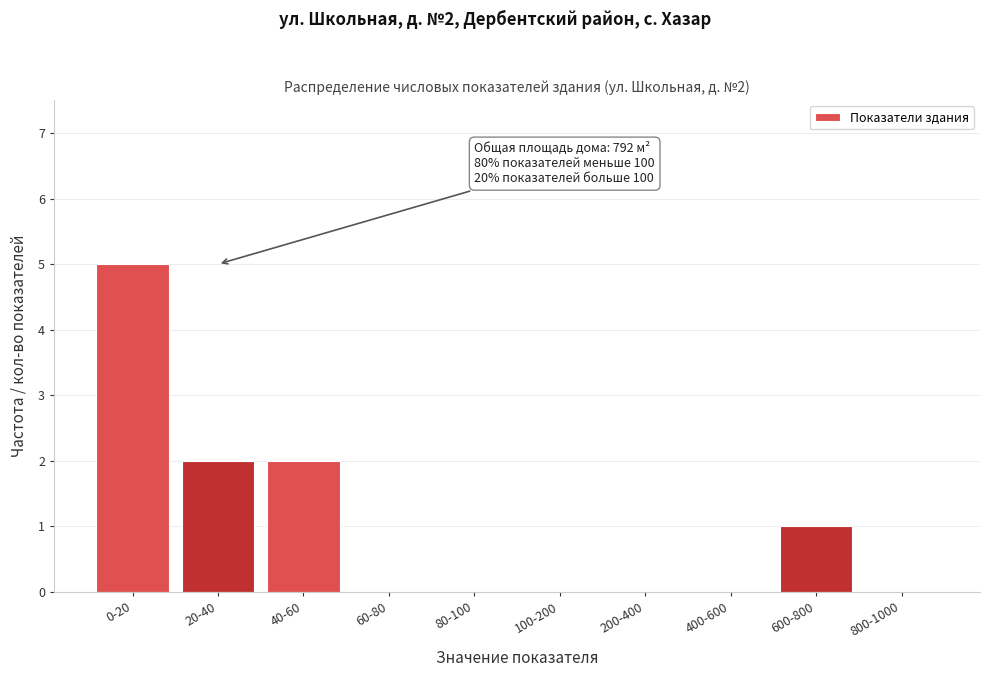

Reading right to left, what are all the values shown in this chart?

800-1000=0	600-800=1	400-600=0	200-400=0	100-200=0	80-100=0	60-80=0	40-60=2	20-40=2	0-20=5